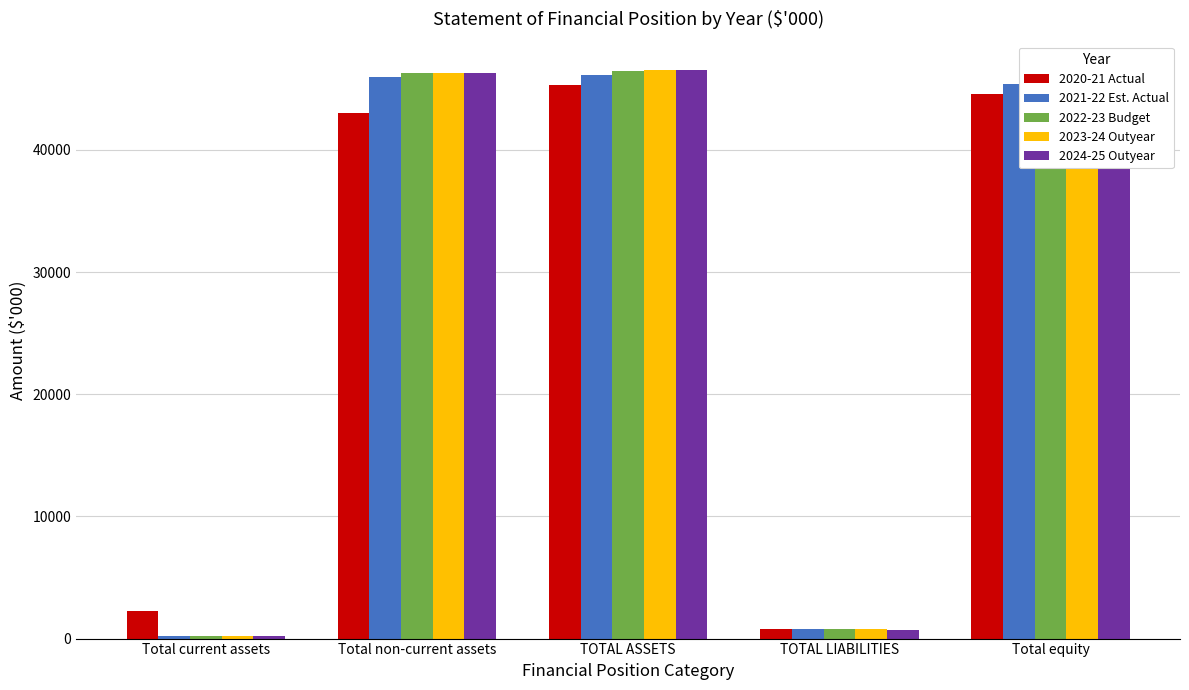

Is the value of 2024-25 Outyear at Total current assets greater than the value of 2021-22 Est. Actual at Total equity?

No